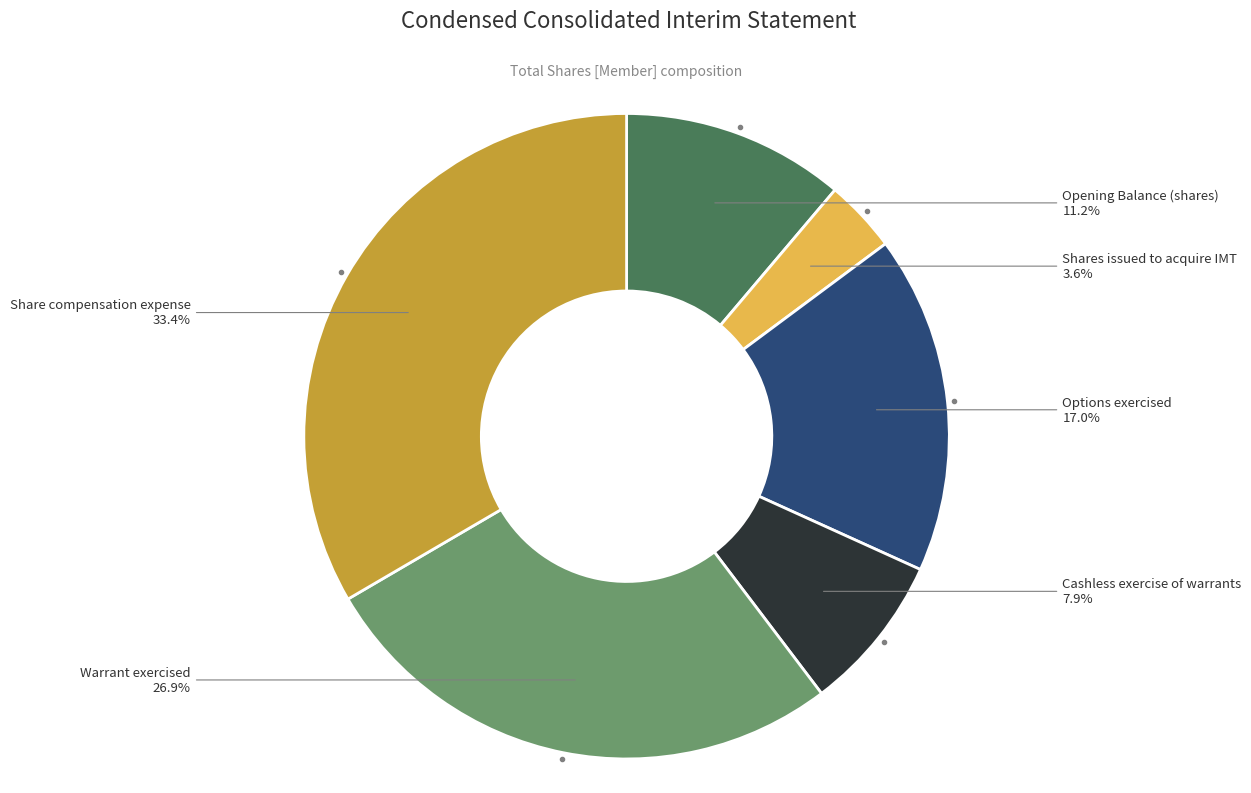

How many slices are in this pie chart?

6